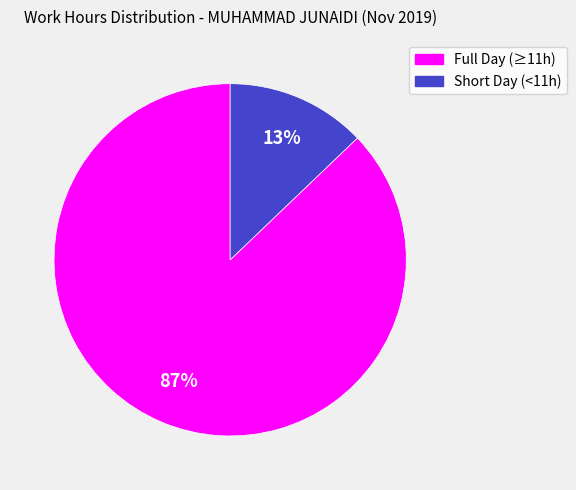

To the nearest percent, what is the difference between the largest and smallest slice percentages?

74%